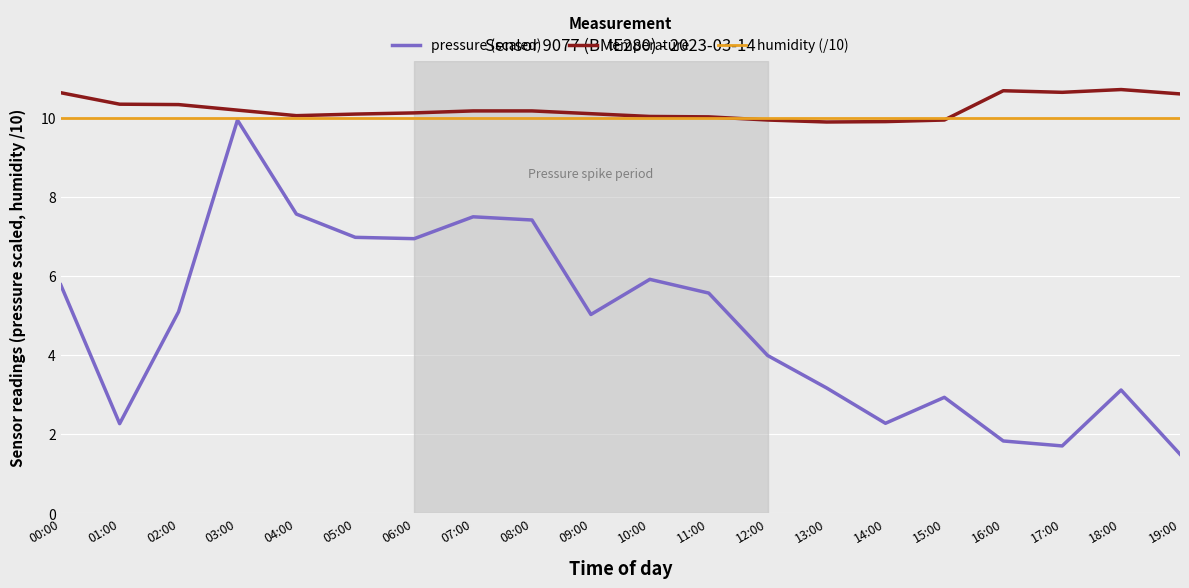

Is it true that pressure (scaled) equals 2.9 at 17:00?

False